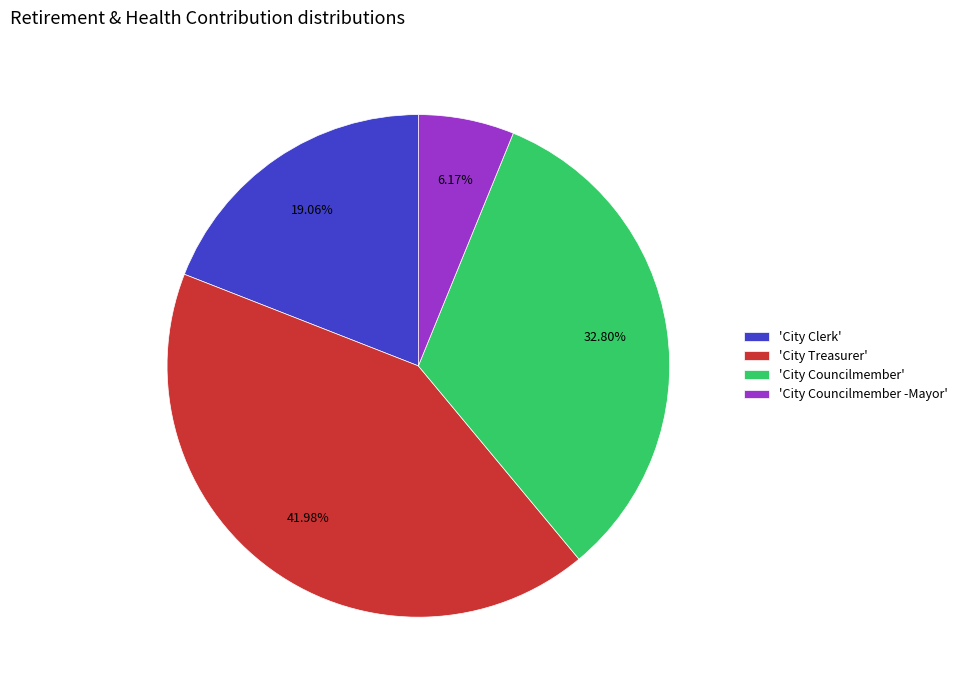

Approximately how many times larger is the value at 'City Councilmember' compared to 'City Treasurer'?

0.8